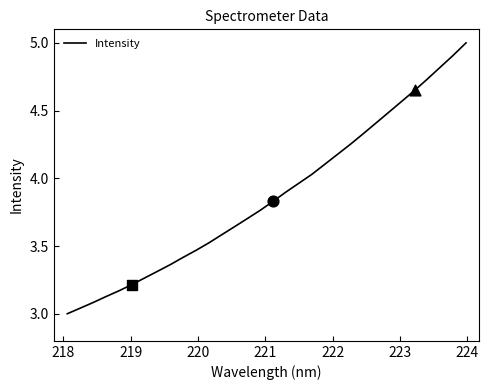

What is the difference between the maximum and minimum values?

2.0